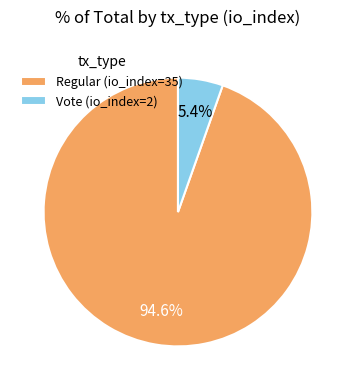

To the nearest percent, what percentage of the pie is Regular (io_index=35)?

95%